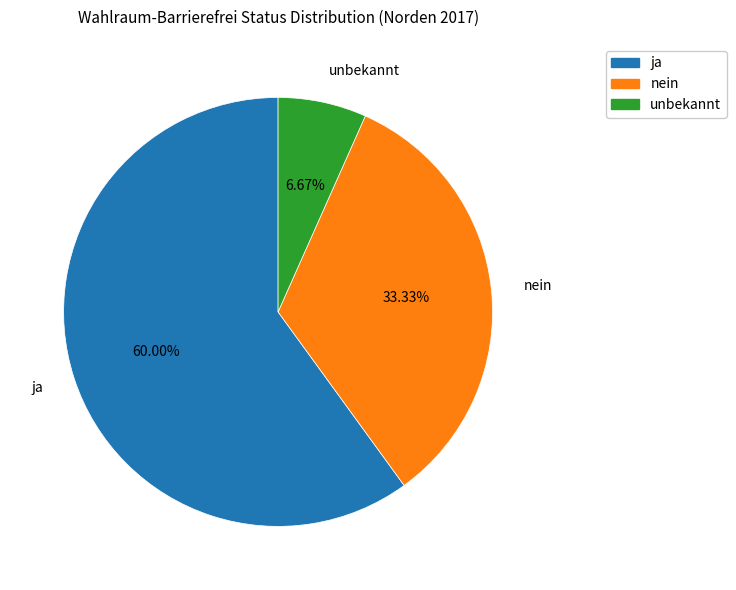

How many segments does this pie chart have?

3